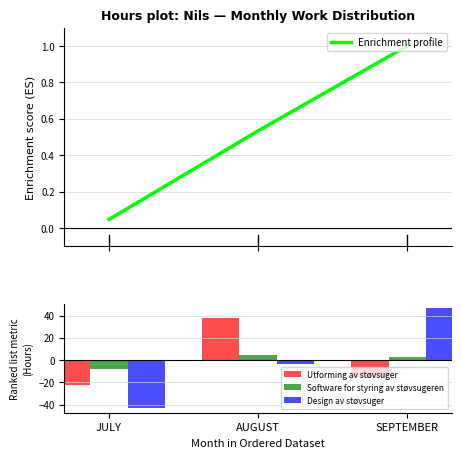

Which series changed the most between AUGUST and SEPTEMBER?

Utforming av støvsuger